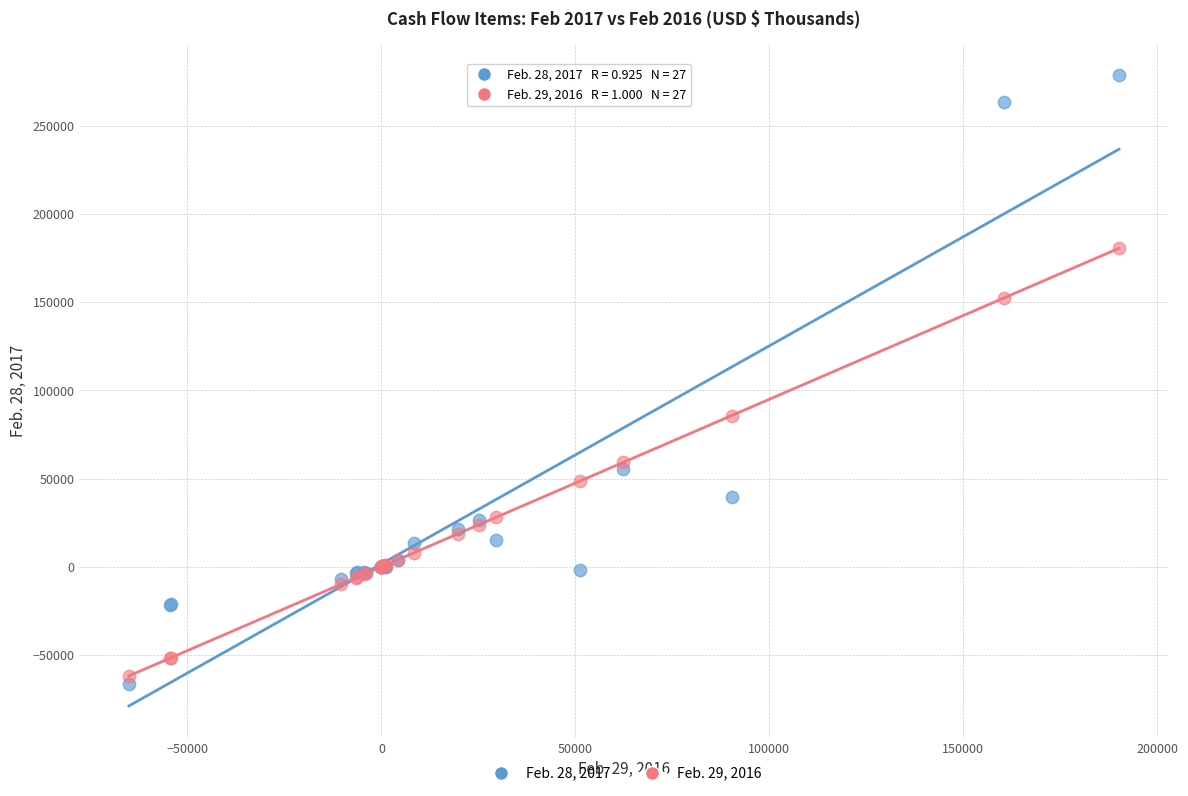

Across all series, what Y value is closest to 106031?

85756.5